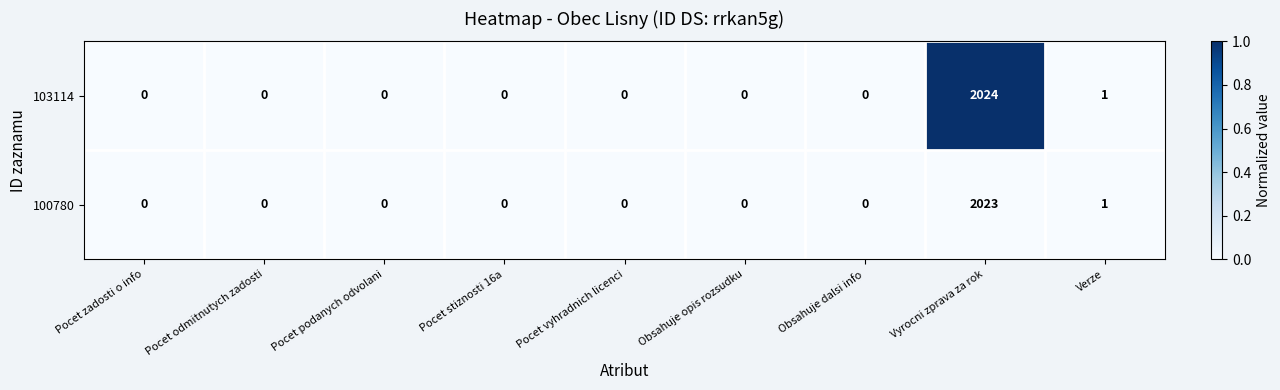

Which label corresponds to the largest value in the chart?

Vyrocni zprava za rok